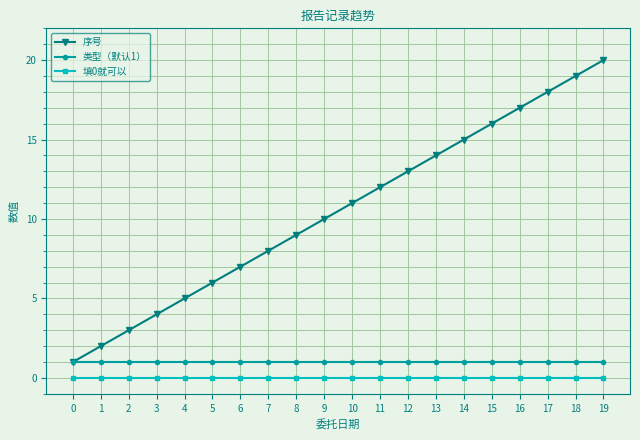

The 类型（默认1） series shows 1 at 17. True or false?

True